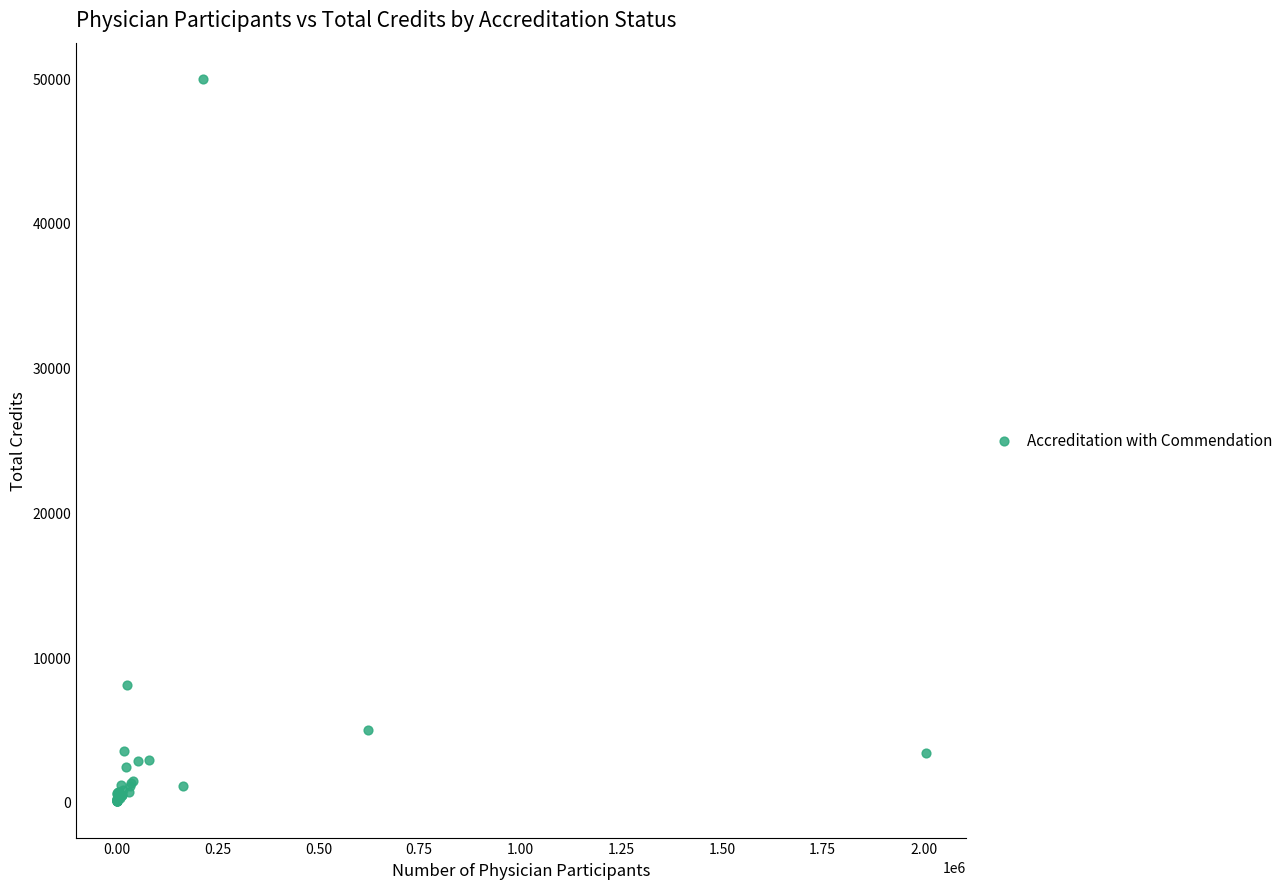

What Y value in the scatter plot is closest to 24995?

8099.5